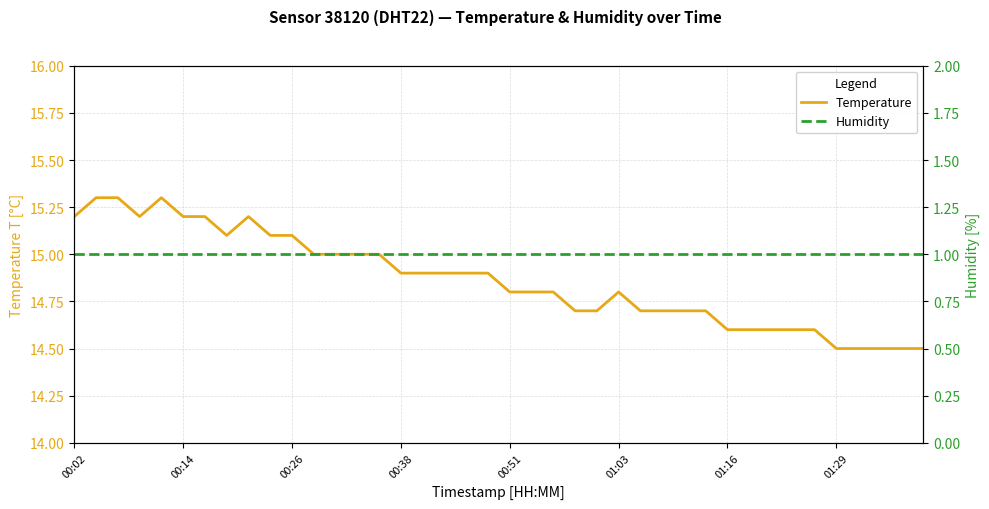

True or false: Humidity and Temperature cross at least once.

False